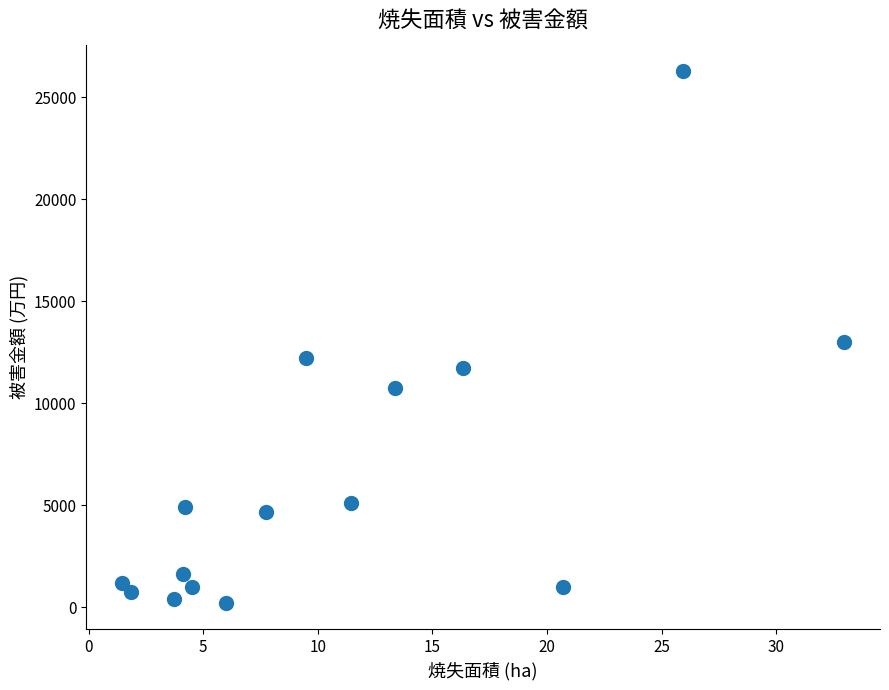

What is the range of Y values (max minus min)?

26041